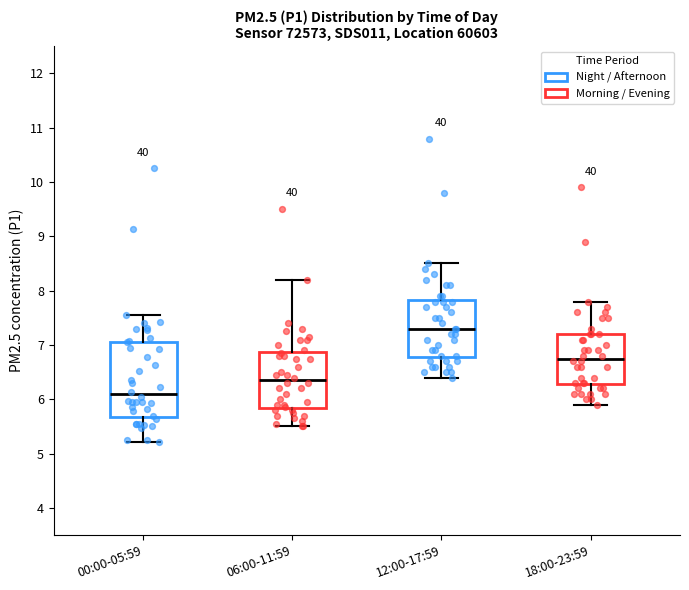

Reading left to right, transcribe this box plot: for each box, give where its median line is, the range the box spans, and where its two whiskers end, as read against the y-axis. The values are not printed on the chart, so give them approximately, as read against the axis.

00:00-05:59: median 6.1, box 5.7 to 7.1, whiskers 5.2 to 7.6
06:00-11:59: median 6.4, box 5.8 to 6.9, whiskers 5.5 to 8.2
12:00-17:59: median 7.3, box 6.8 to 7.8, whiskers 6.4 to 8.5
18:00-23:59: median 6.8, box 6.3 to 7.2, whiskers 5.9 to 7.8